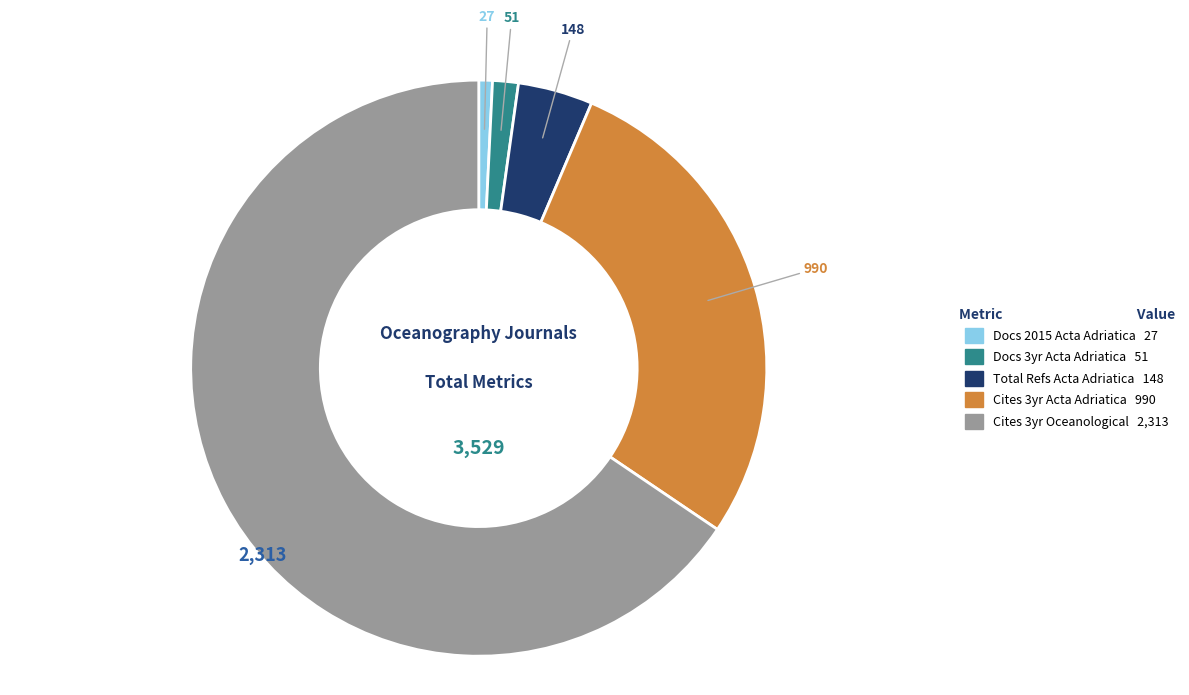

Does any single category account for the majority?

Yes